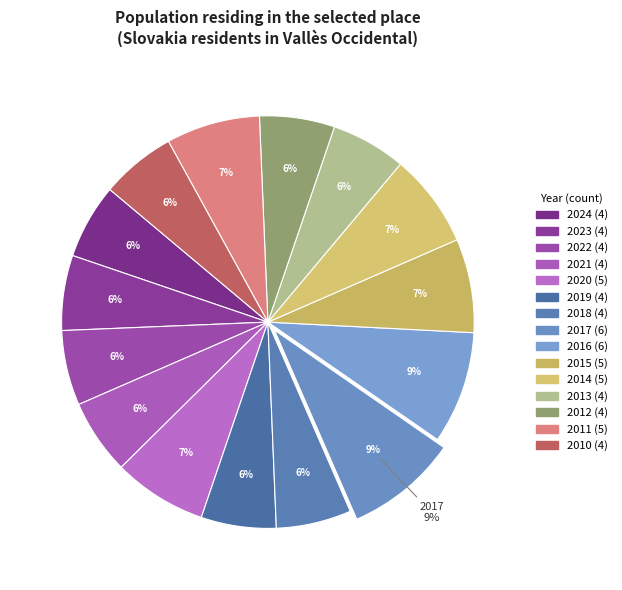

How many segments does this pie chart have?

15